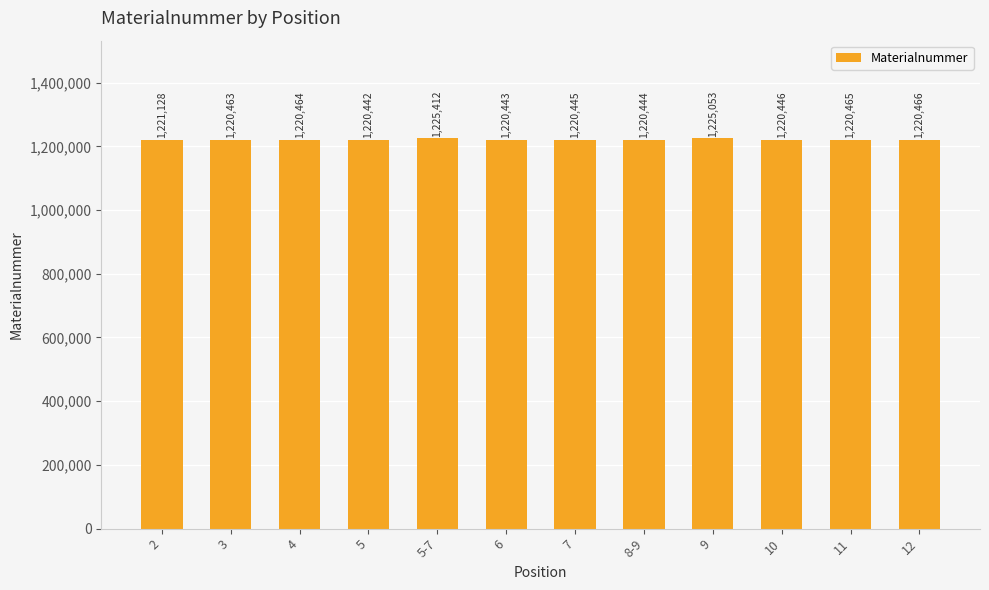

List the labels in order of value, smallest first.

5, 6, 8-9, 7, 10, 3, 4, 11, 12, 2, 9, 5-7